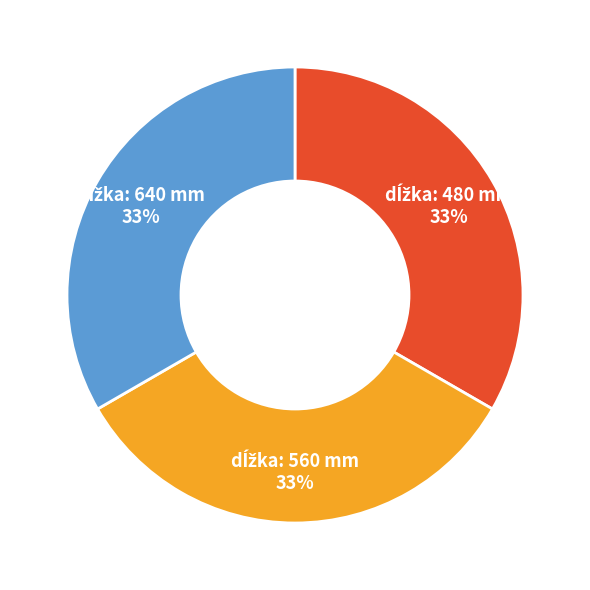

To the nearest percent, what is the average slice percentage?

33%